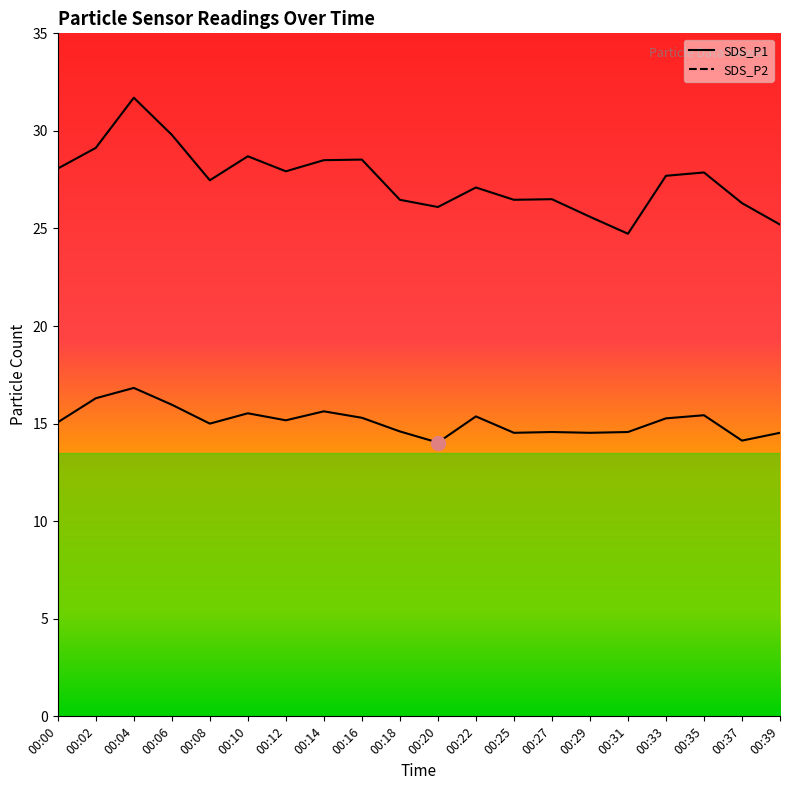

What is the sum of all SDS_P1 values?

549.9